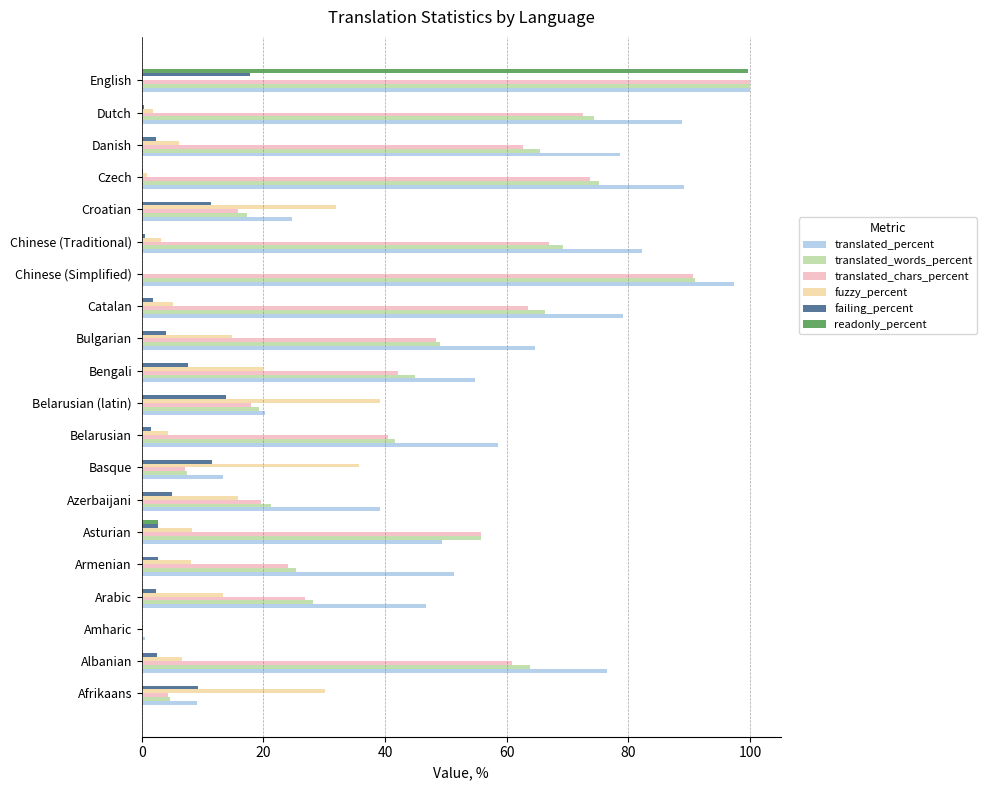

What is the sum of all translated_words_percent values?

919.8